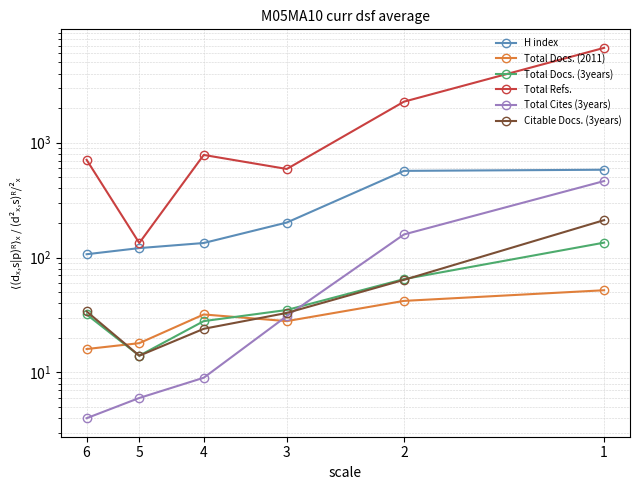

How many categories are shown in the chart?

6